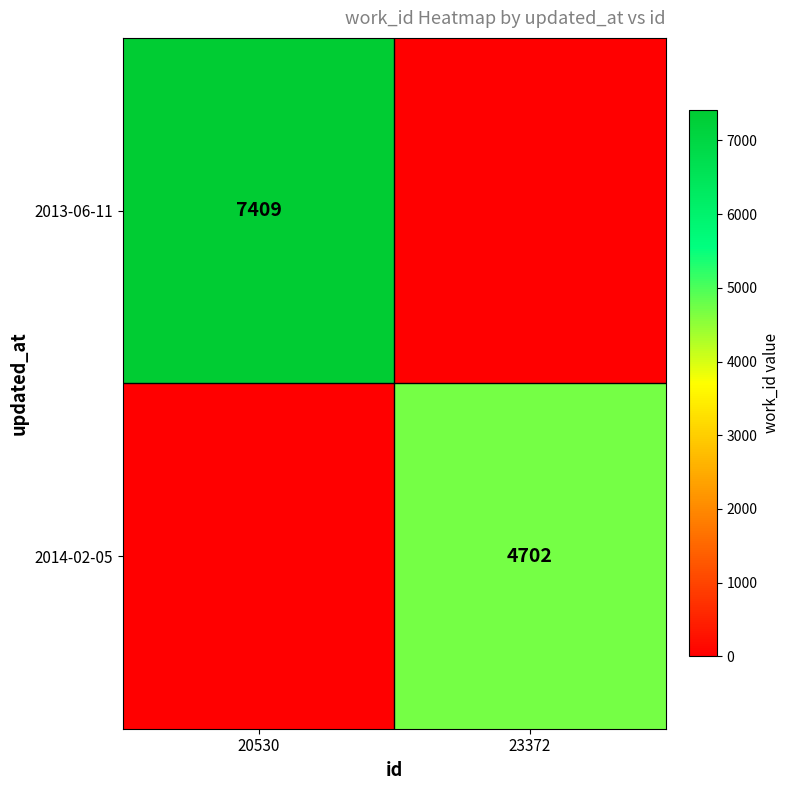

At how many categories does at least one series exceed 2709?

2